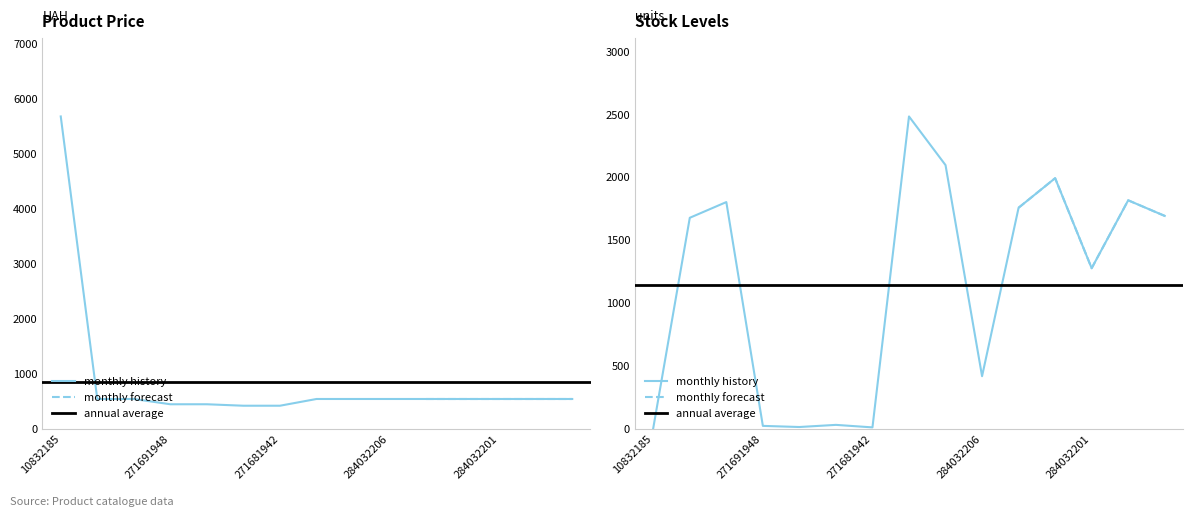

At which category is the sum across all series the highest?

10832185